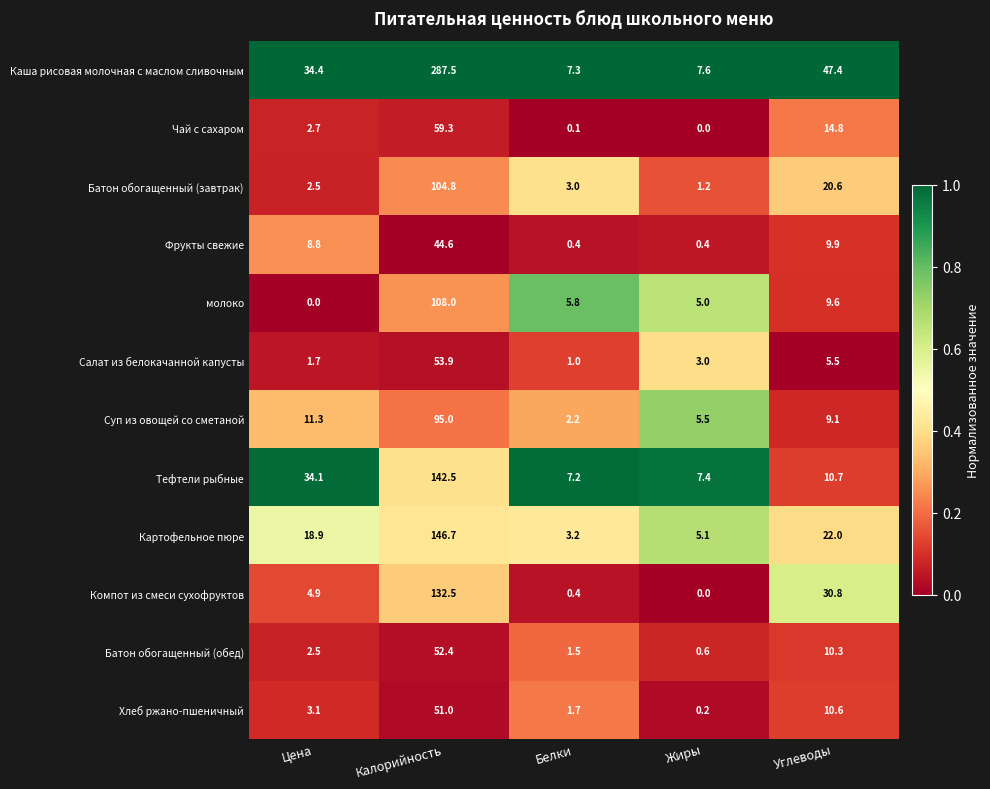

Which category has the highest value in the Суп из овощей со сметаной series?

Калорийность